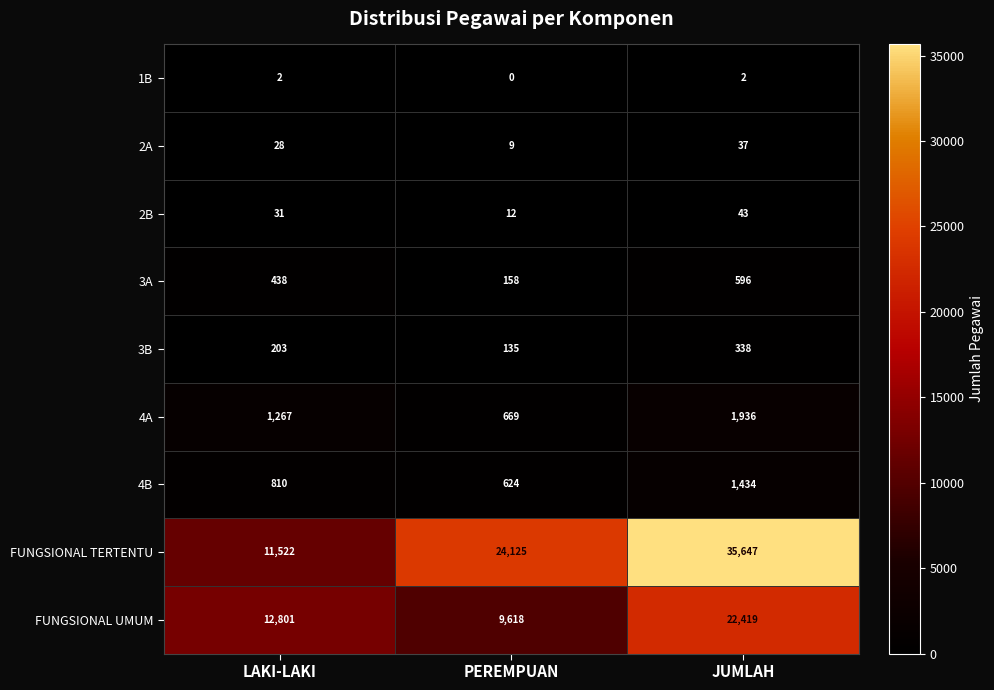

What is the average value of the 4B series?

956